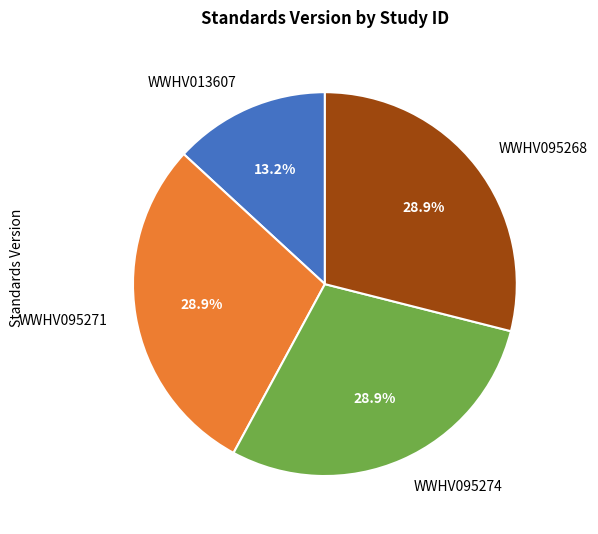

To the nearest percent, what portion does WWHV095268 represent?

29%